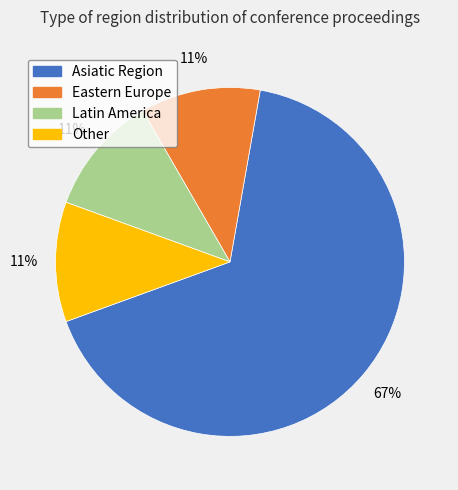

The Other slice represents 1% of the pie. True or false?

False